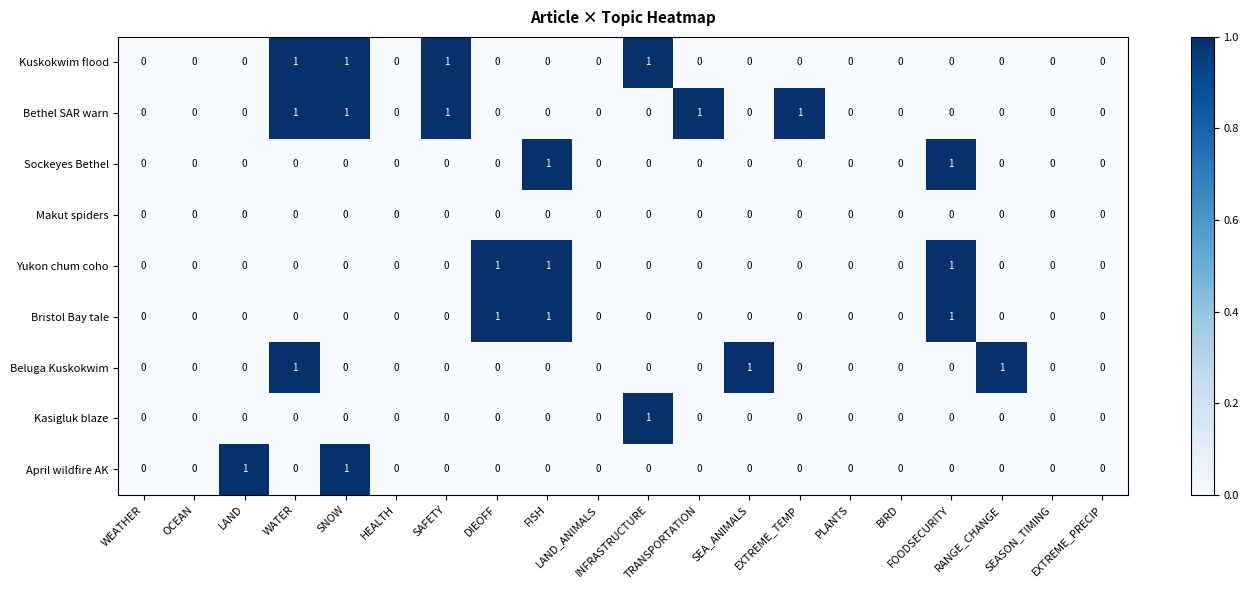

Count the Yukon chum coho values in the range 0 to 1.

20